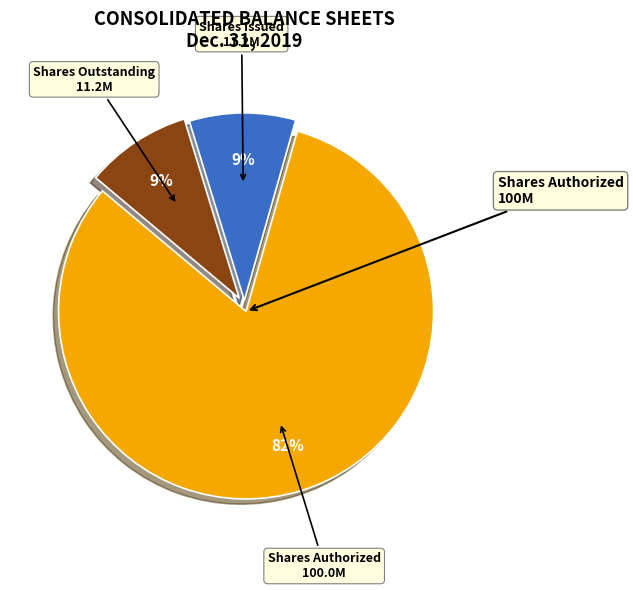

To the nearest percent, what is the average slice percentage?

33%